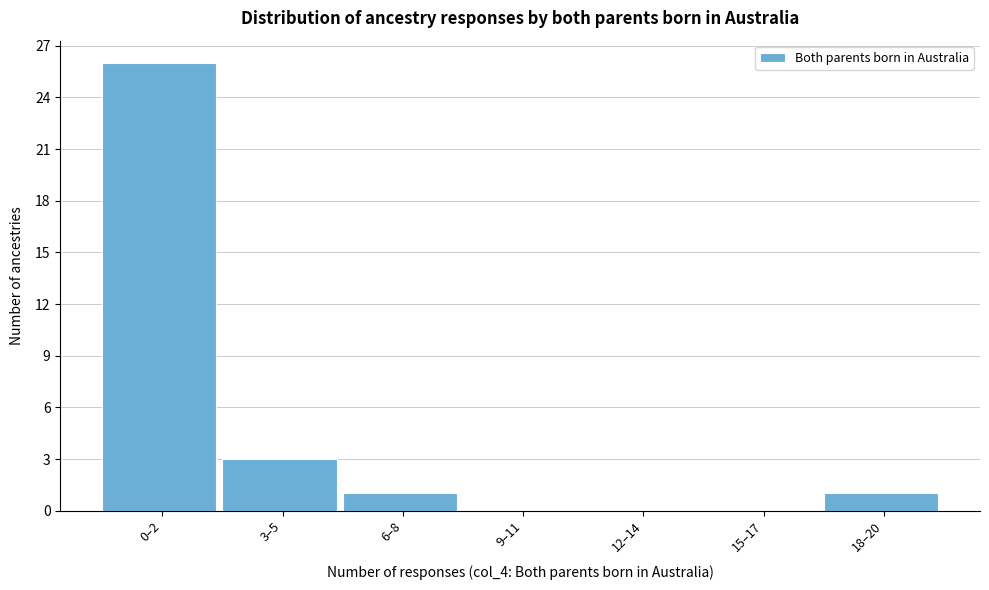

Reading right to left, list all the values displayed in this chart.

18–20=1	15–17=0	12–14=0	9–11=0	6–8=1	3–5=3	0–2=26